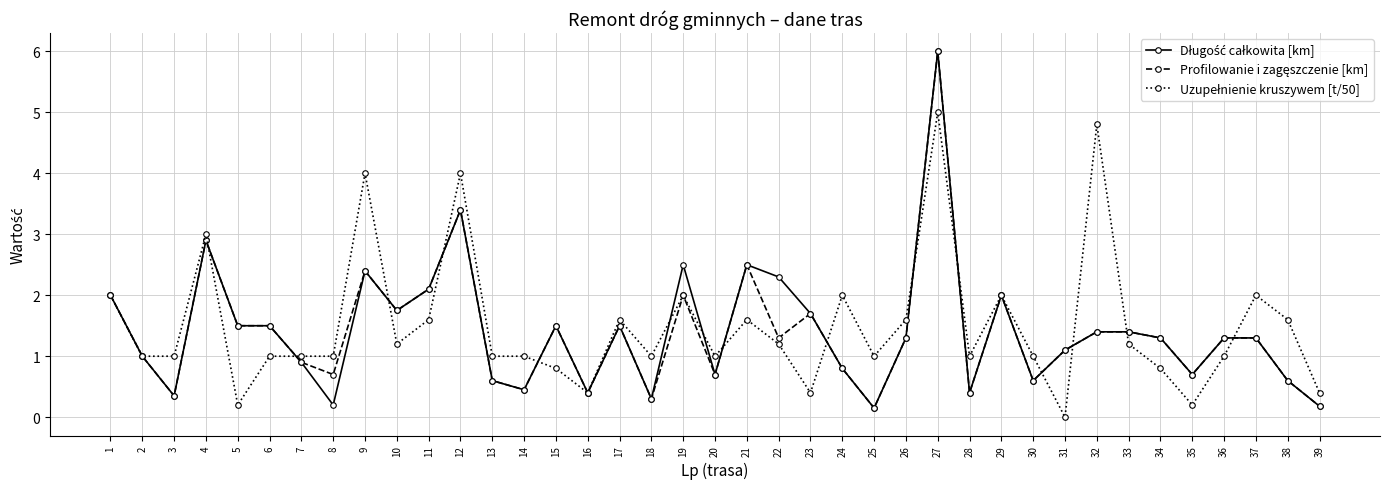

Which label corresponds to the smallest value in the chart?

31